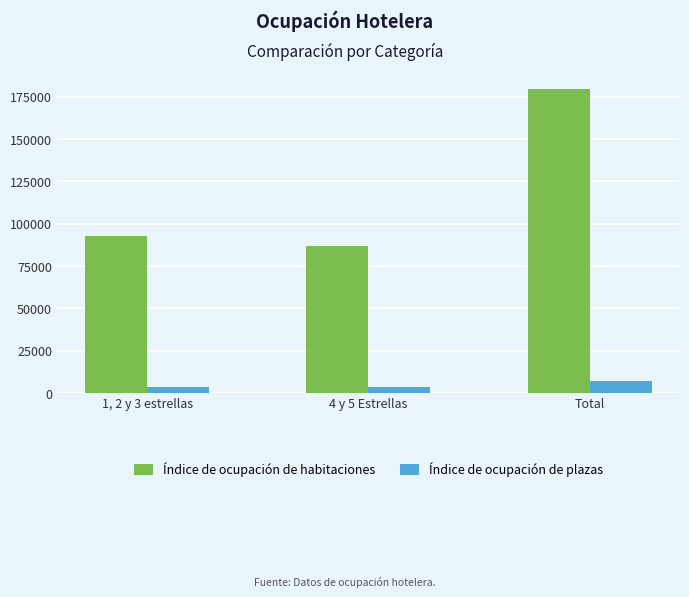

Which label corresponds to the largest value in the chart?

Total